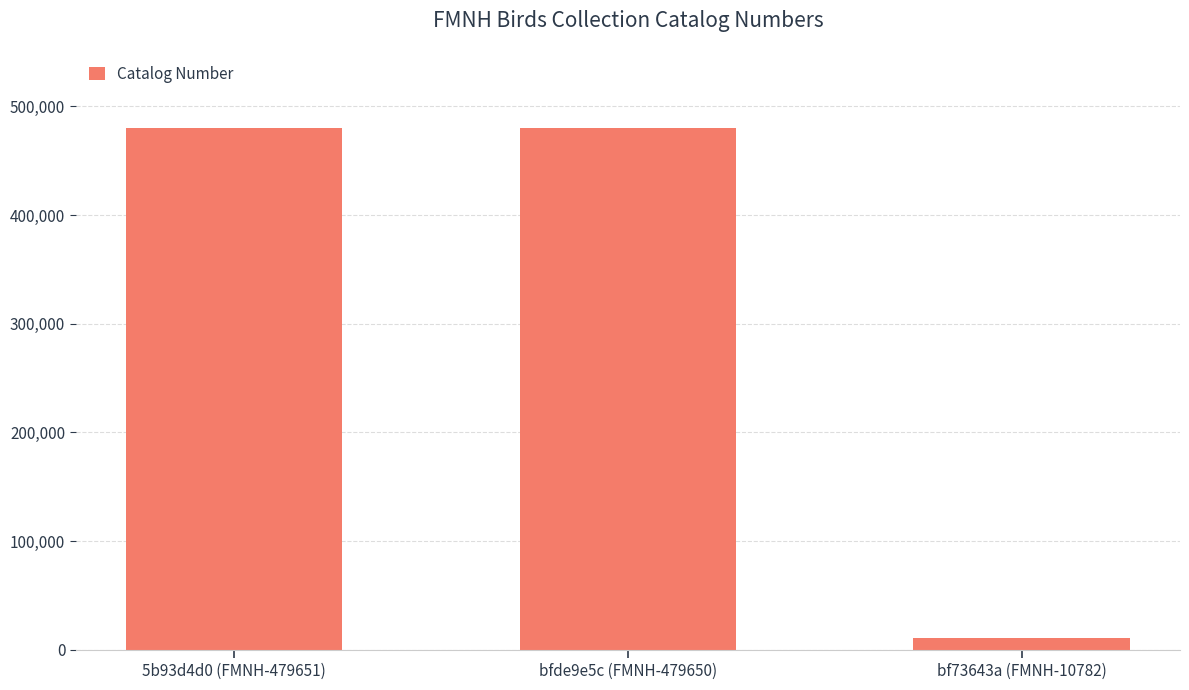

Are the bars grouped side by side (vs. stacked)?

No